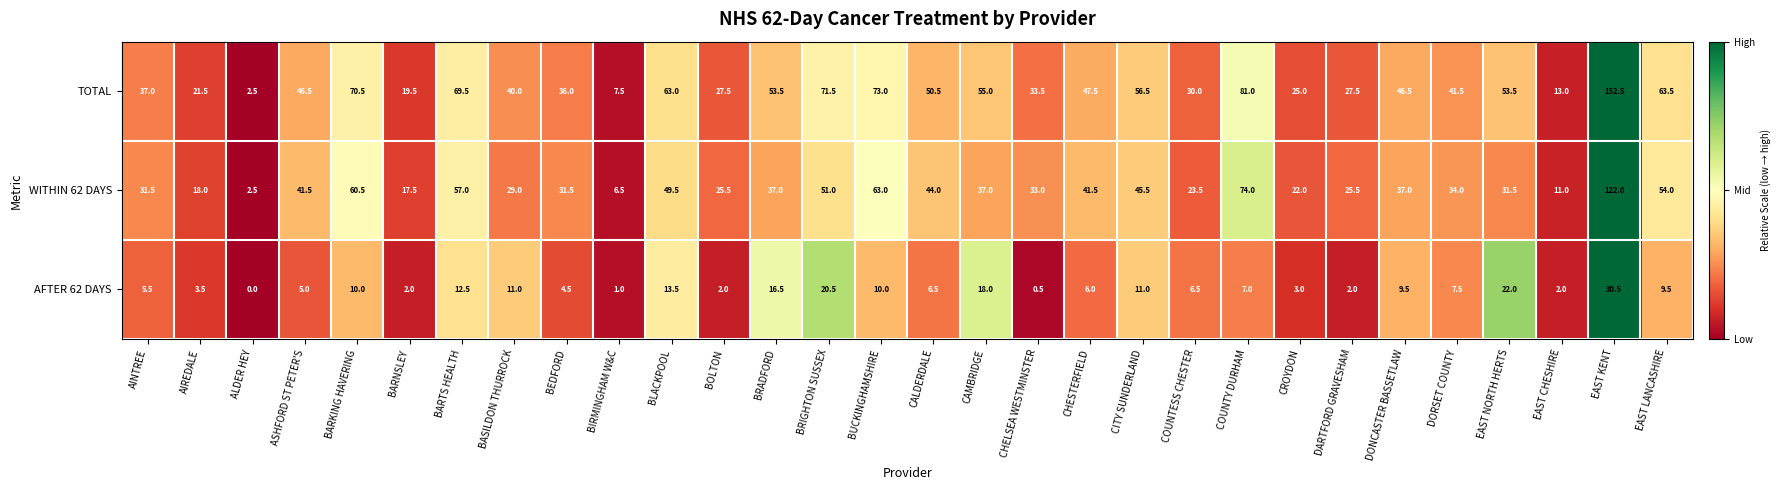

What is the spread (max minus min) of values at CALDERDALE?

44.0